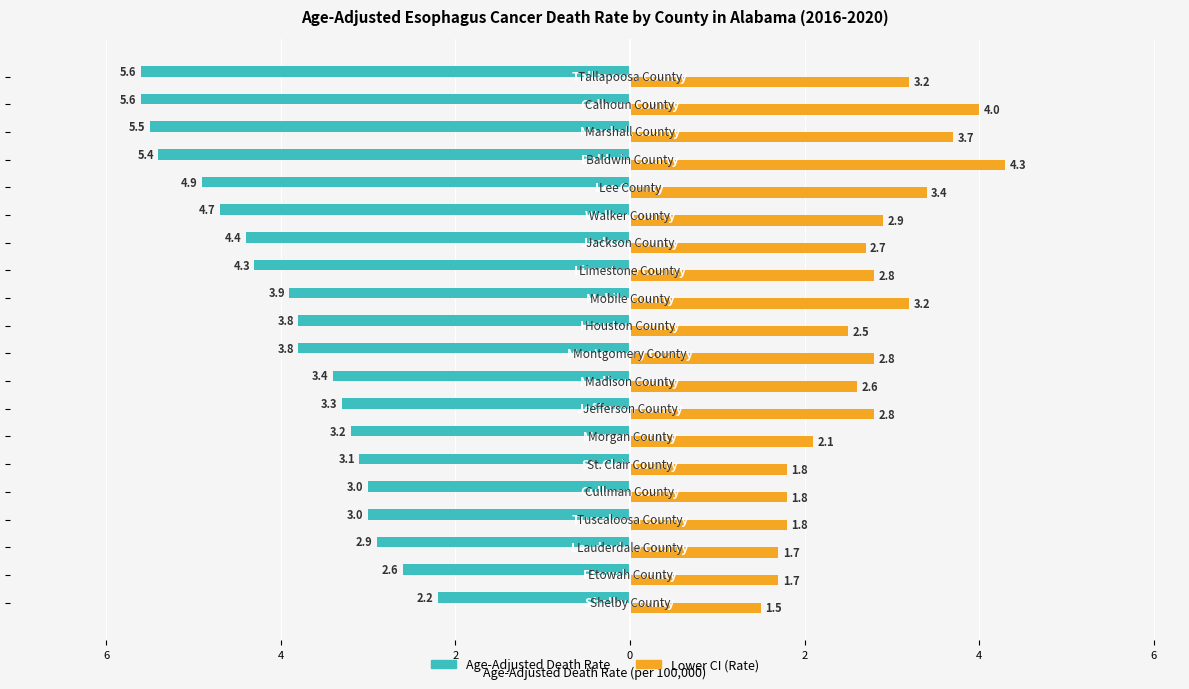

What is the difference between the maximum and minimum values in the Lower CI (Rate) series?

2.8